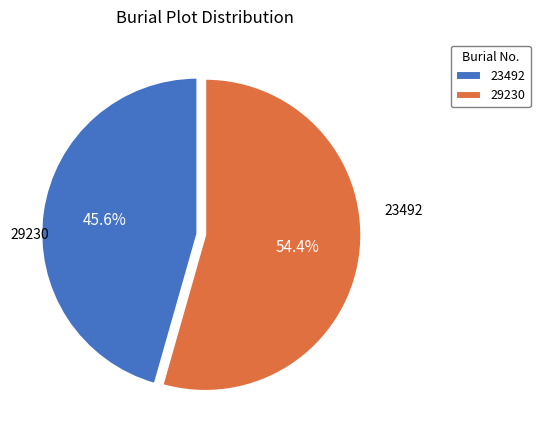

Count the number of slices in the pie.

2